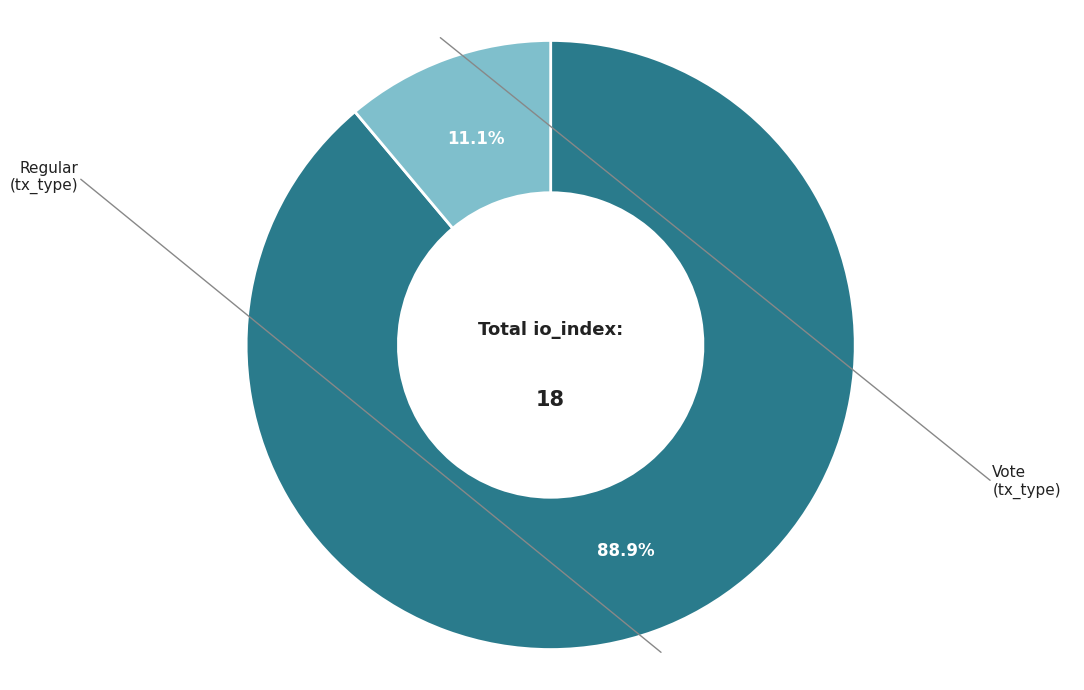

Does any single category account for the majority?

Yes